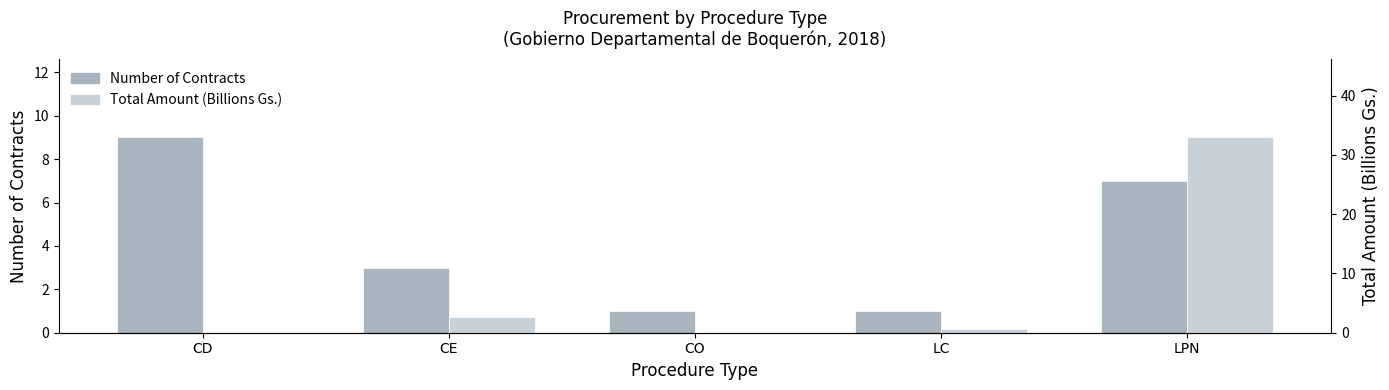

What is the greatest value displayed?

32.9